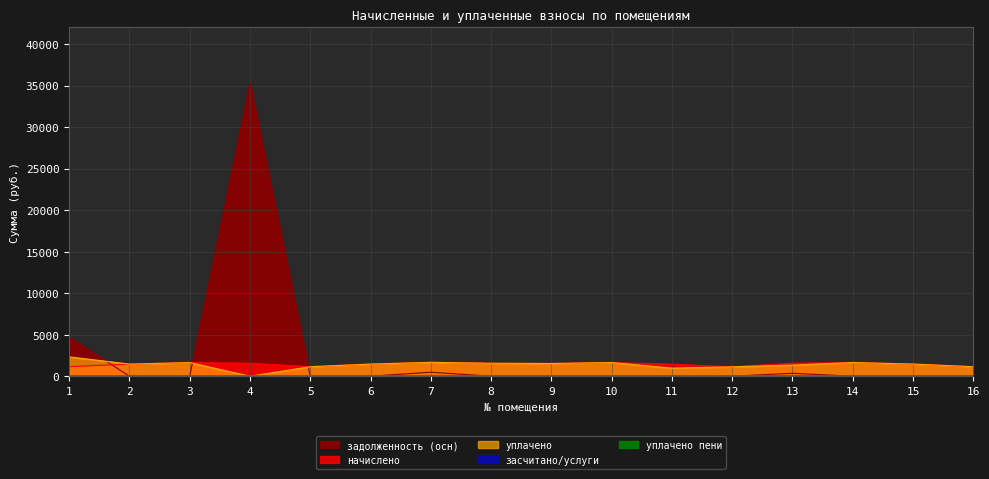

Between 6 and 8, which series saw the biggest shift?

начислено